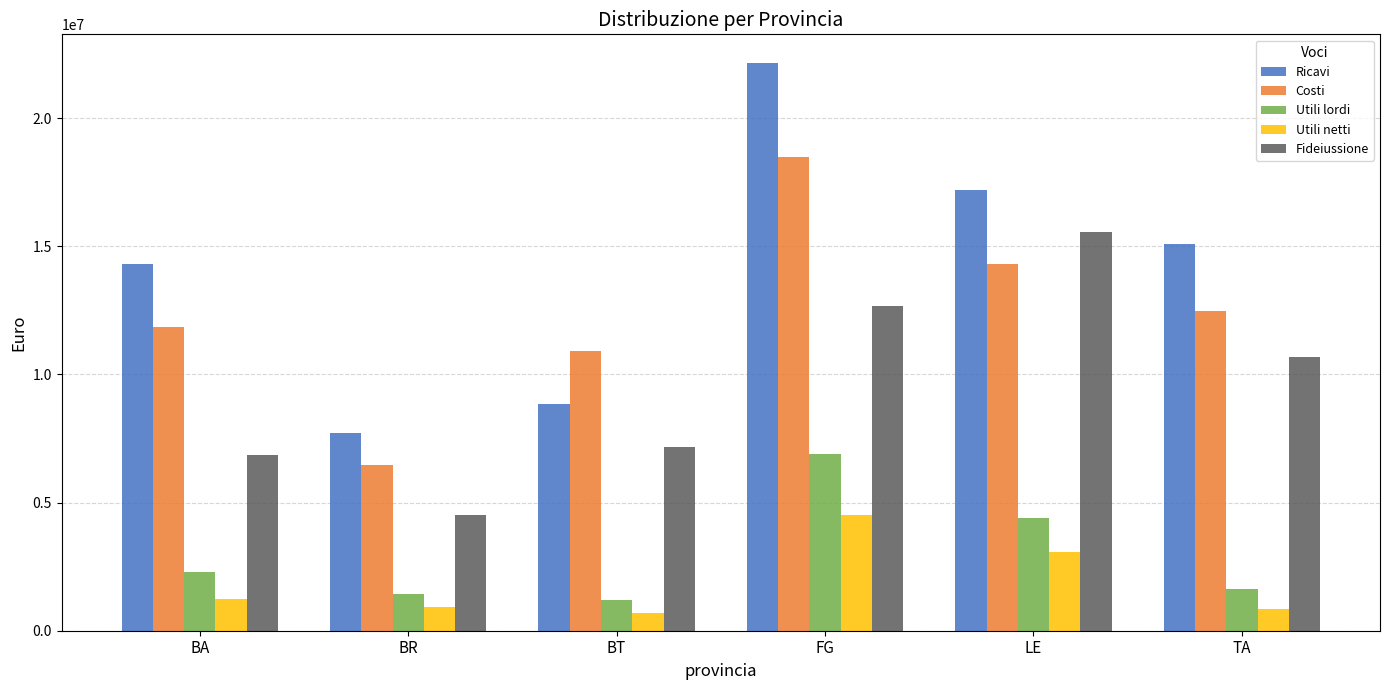

Which series changed the most between BT and TA?

Ricavi